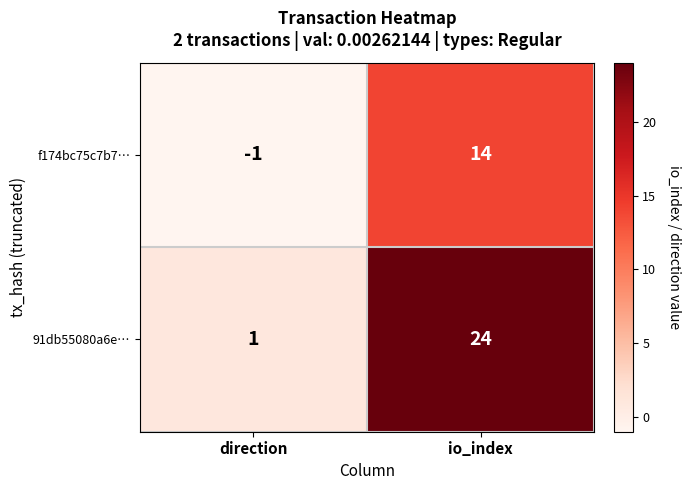

What is the minimum value shown in the chart?

-1